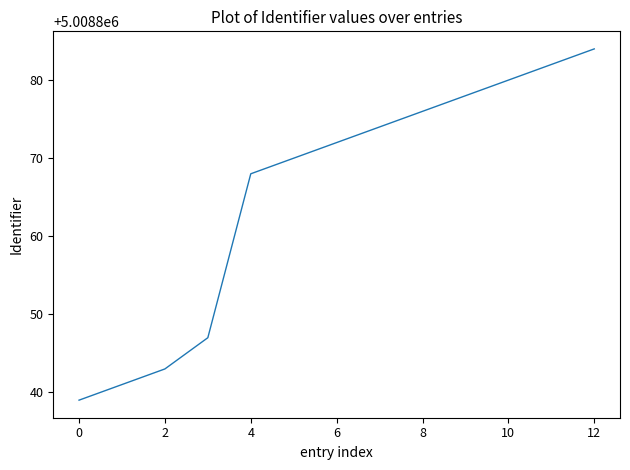

What is the difference between the maximum and minimum values?

45